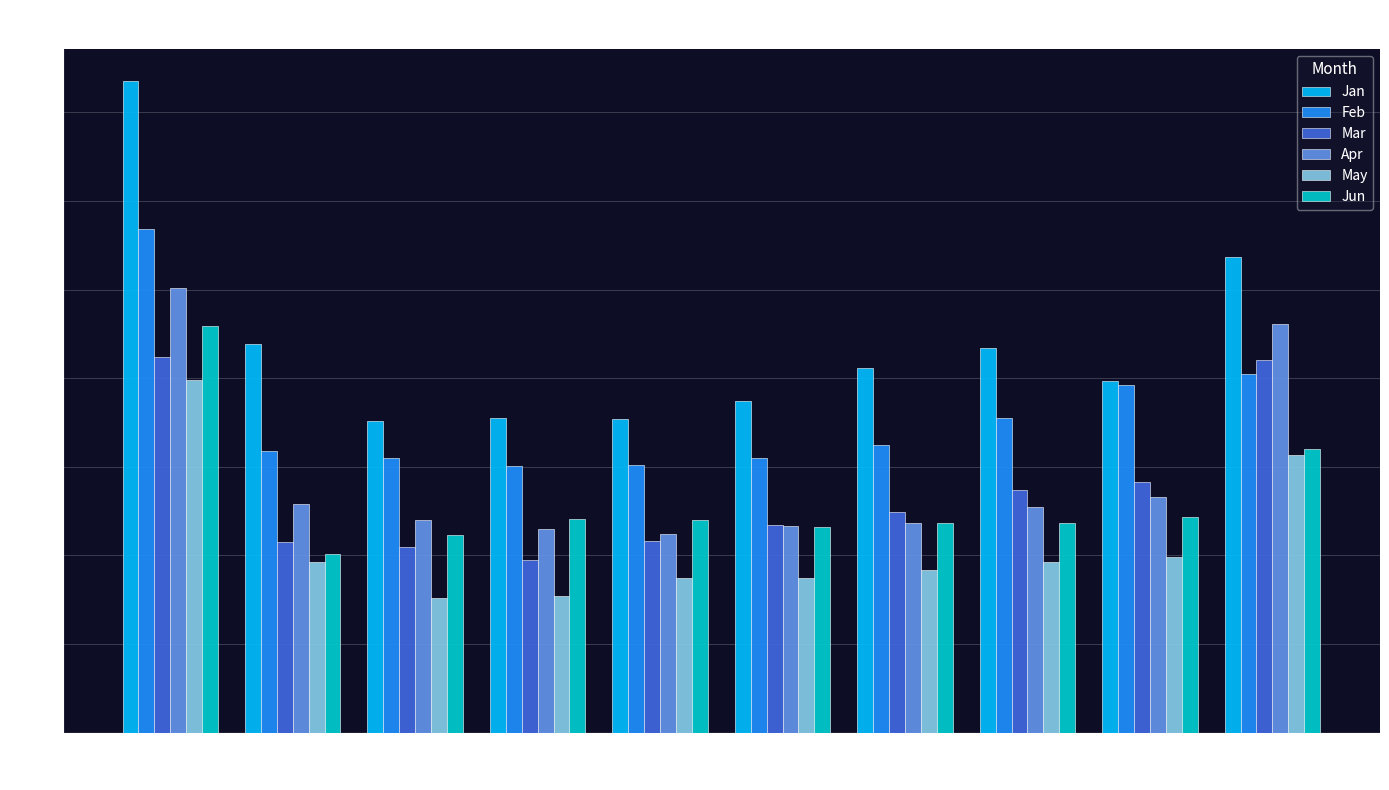

Which label corresponds to the largest value in the chart?

pct05